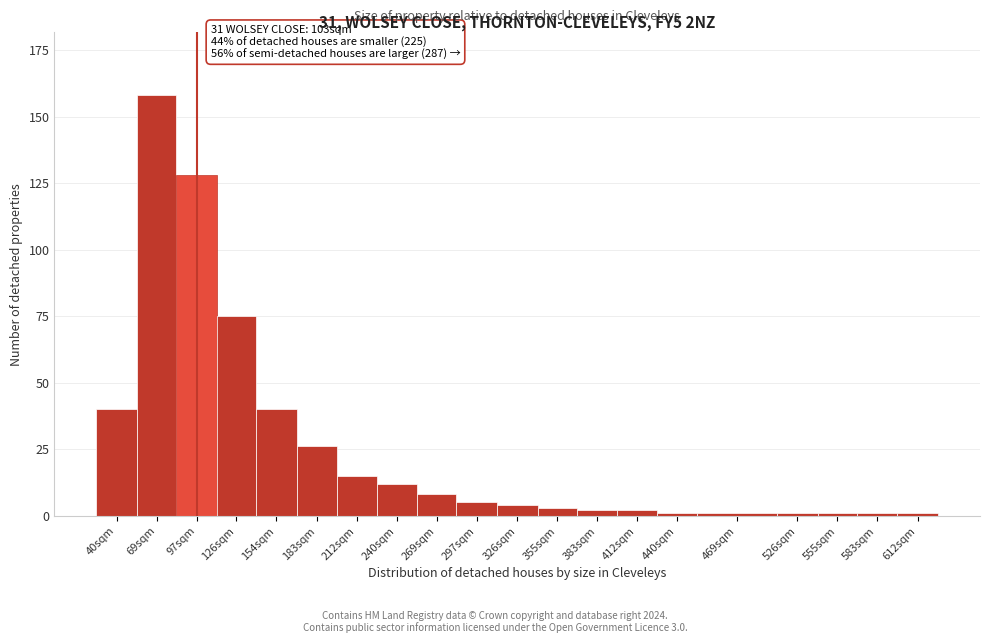

Reading left to right, transcribe all the data shown in this chart.

40sqm=40	69sqm=158	97sqm=128	126sqm=75	154sqm=40	183sqm=26	212sqm=15	240sqm=12	269sqm=8	297sqm=5	326sqm=4	355sqm=3	383sqm=2	412sqm=2	440sqm=1	469sqm=1	526sqm=1	555sqm=1	583sqm=1	612sqm=1